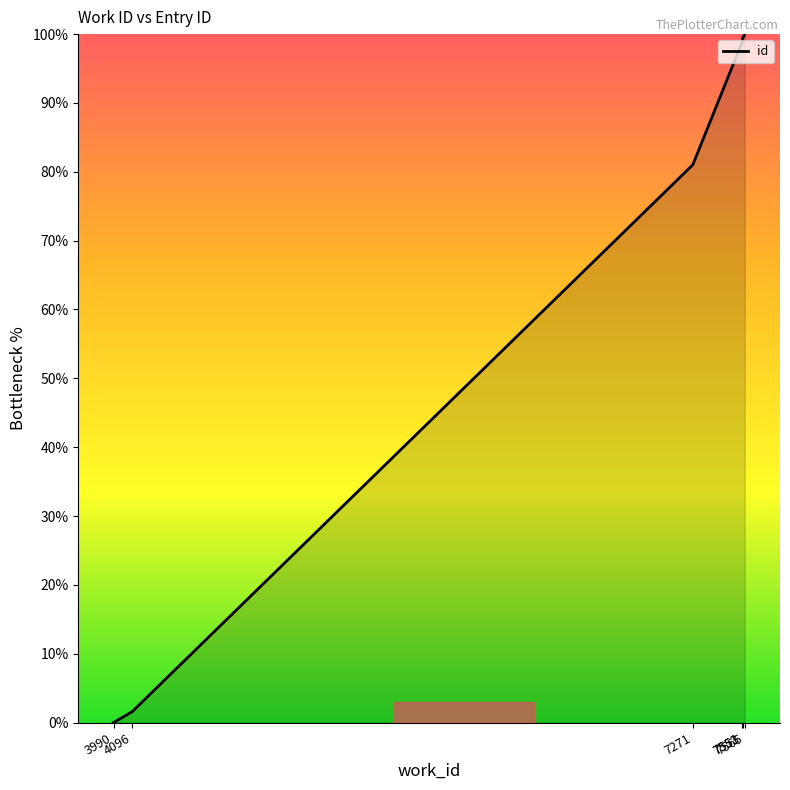

Count the number of categories in the chart.

9